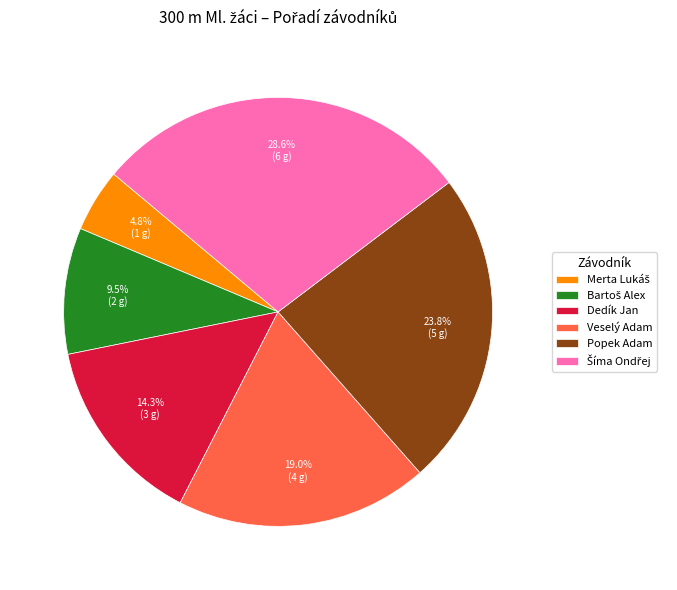

To the nearest percent, what portion does Popek Adam represent?

24%